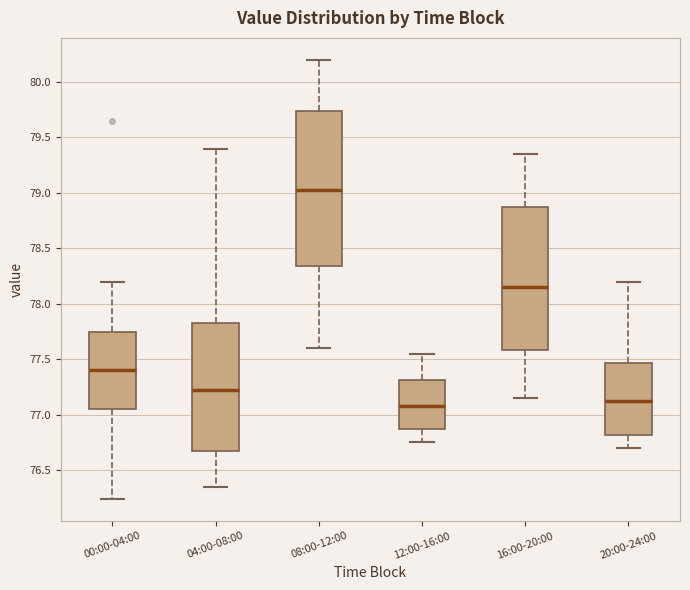

Where is the lower edge of the box for 00:00-04:00 on the y-axis? The values are not printed on the chart, so give them approximately, as read against the axis.

77.05